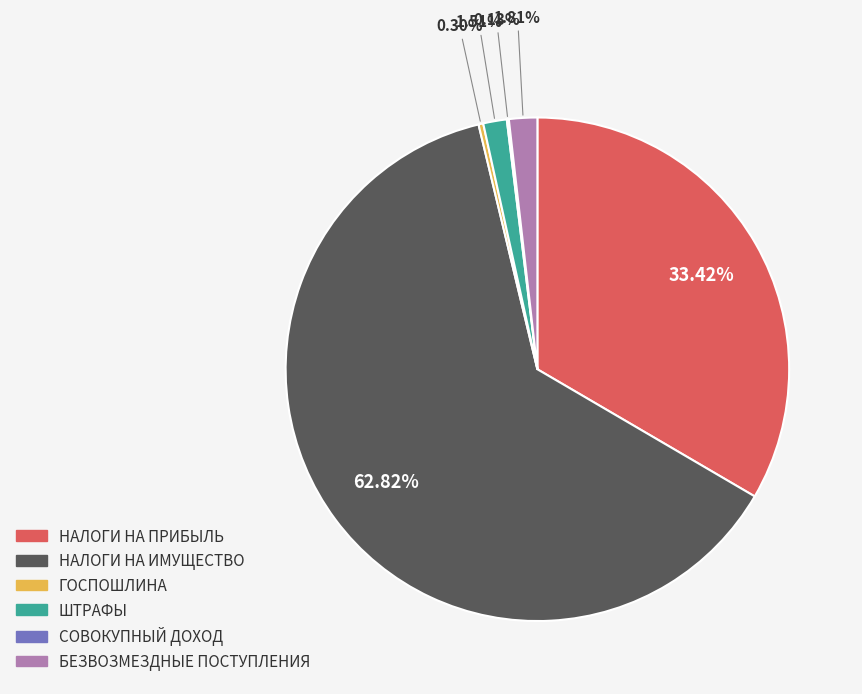

Is there a majority slice in this chart?

Yes